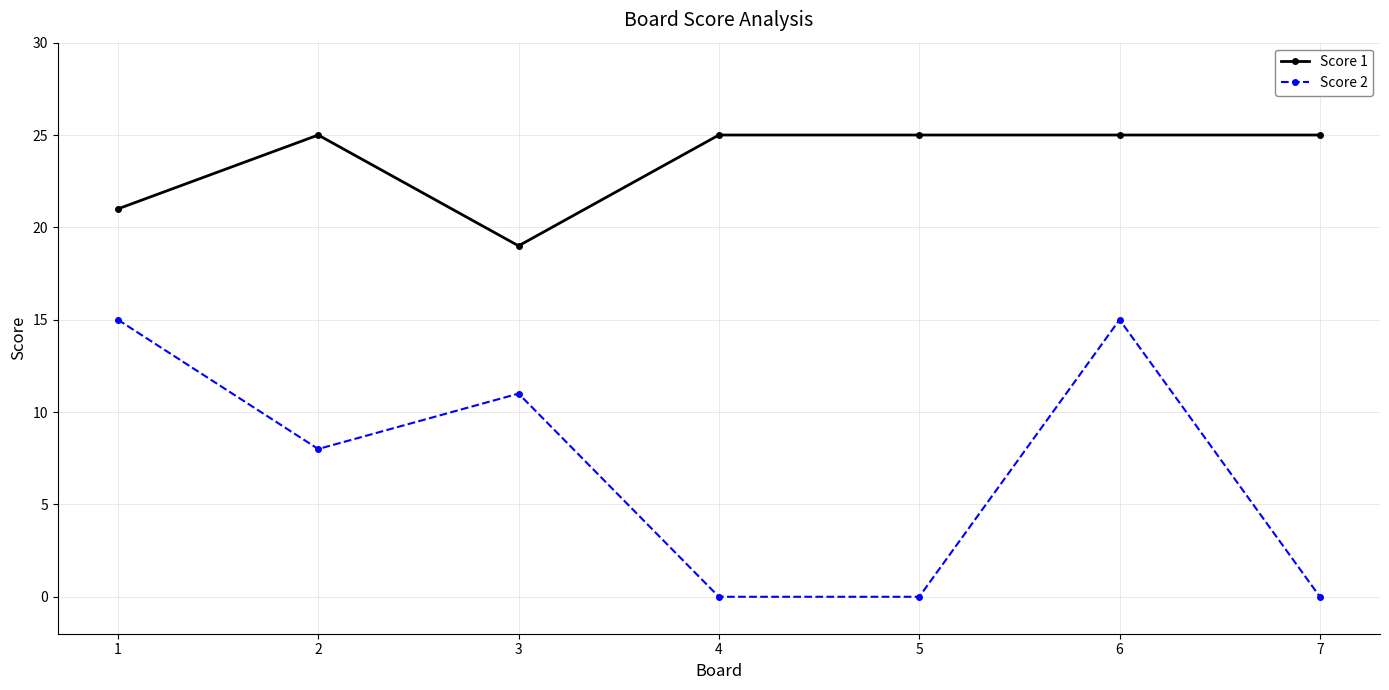

What is the spread (max minus min) of values at 6?

10